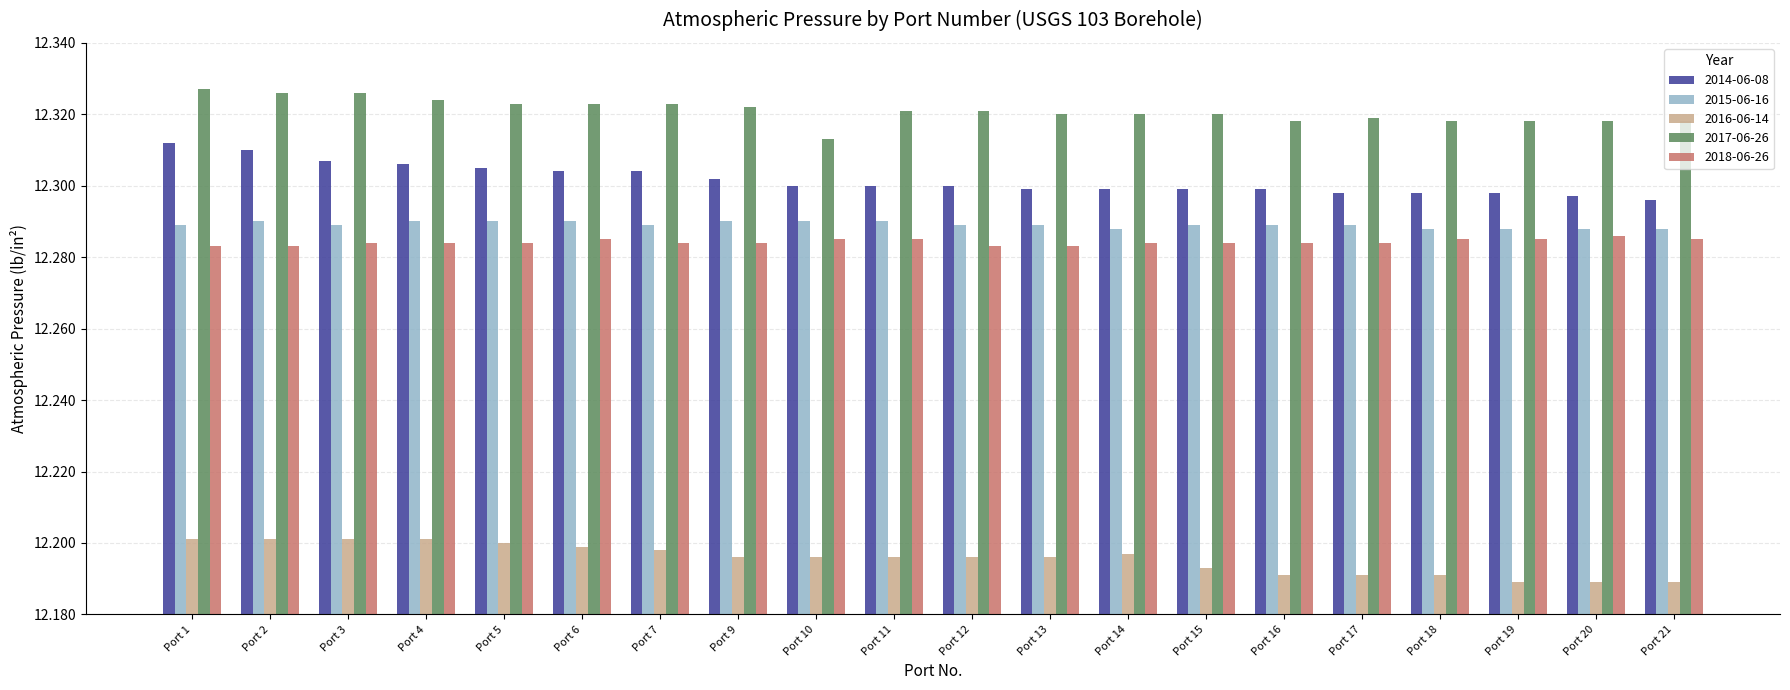

The 2018-06-26 series shows 12.3 at Port 11. True or false?

True